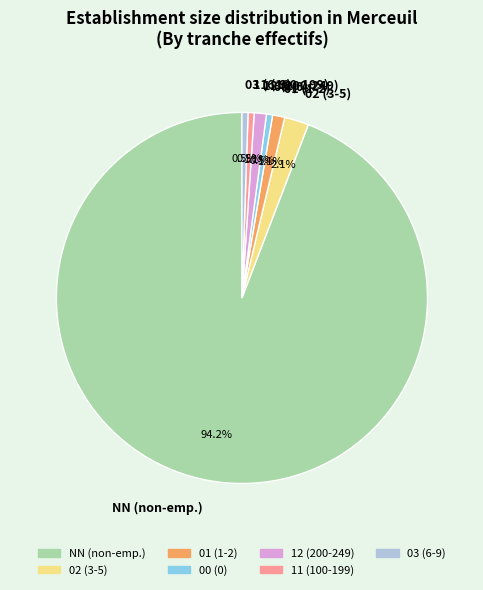

Is there a majority slice in this chart?

Yes